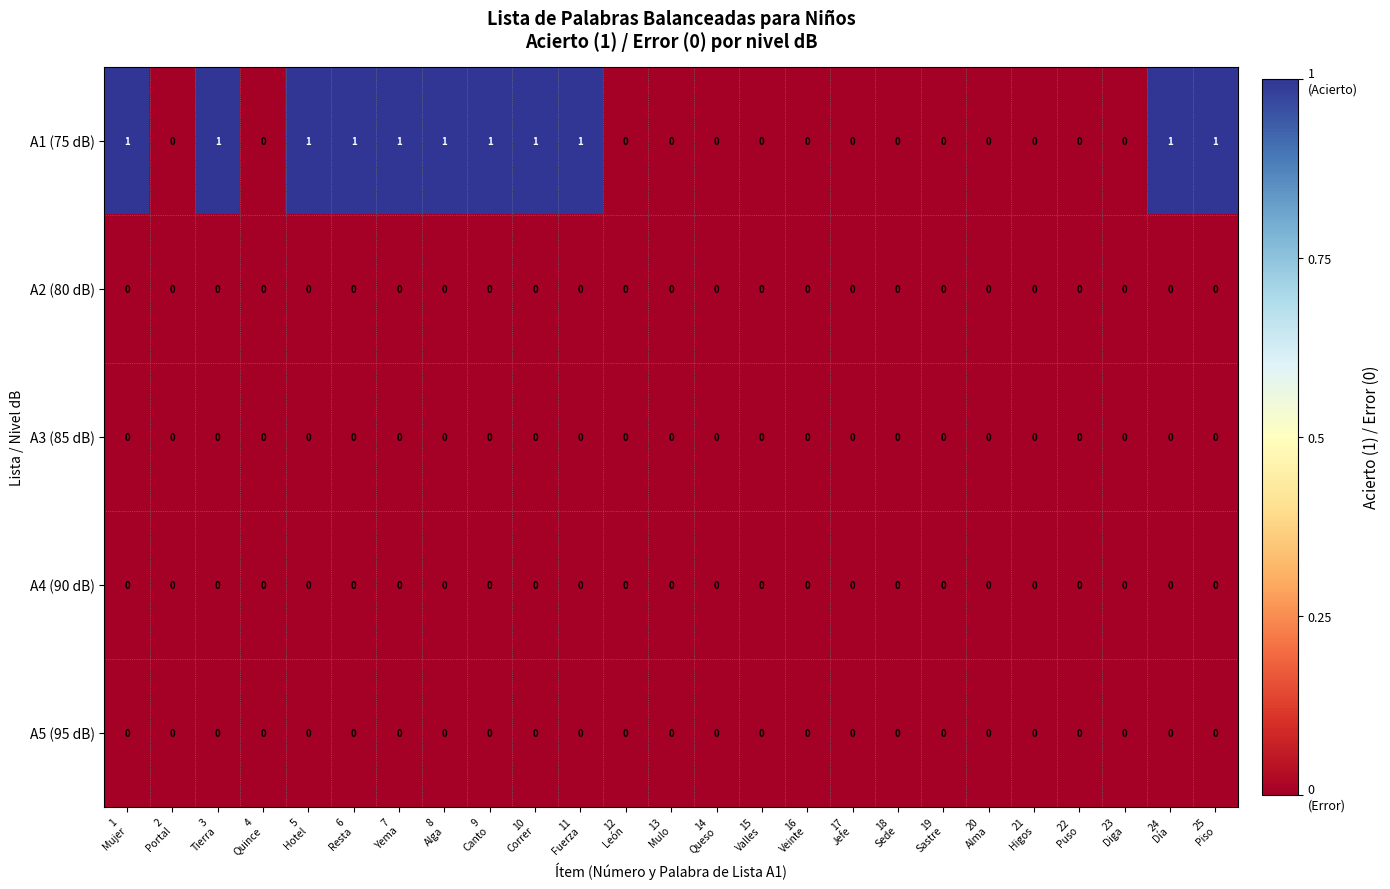

Which series has the largest range (max minus min)?

A1 (75 dB)